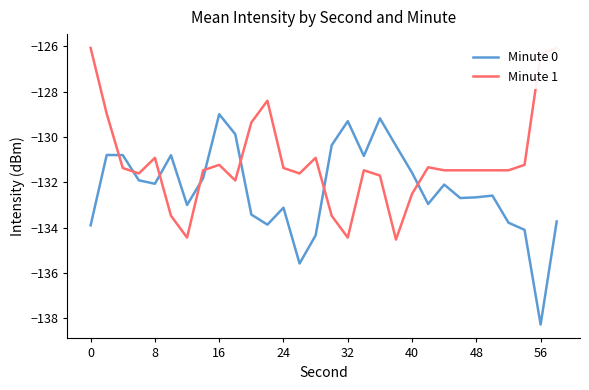

What is the highest value of the Minute 0 series?

-129.0